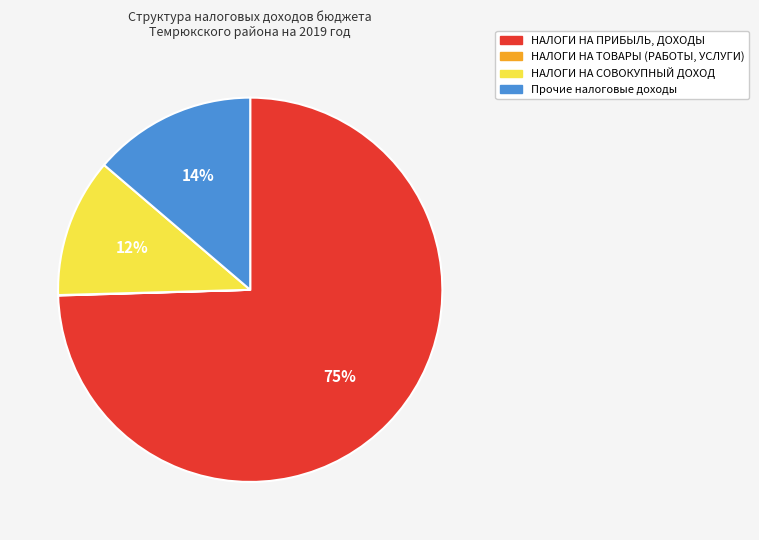

The Прочие налоговые доходы slice represents 14% of the pie. True or false?

True